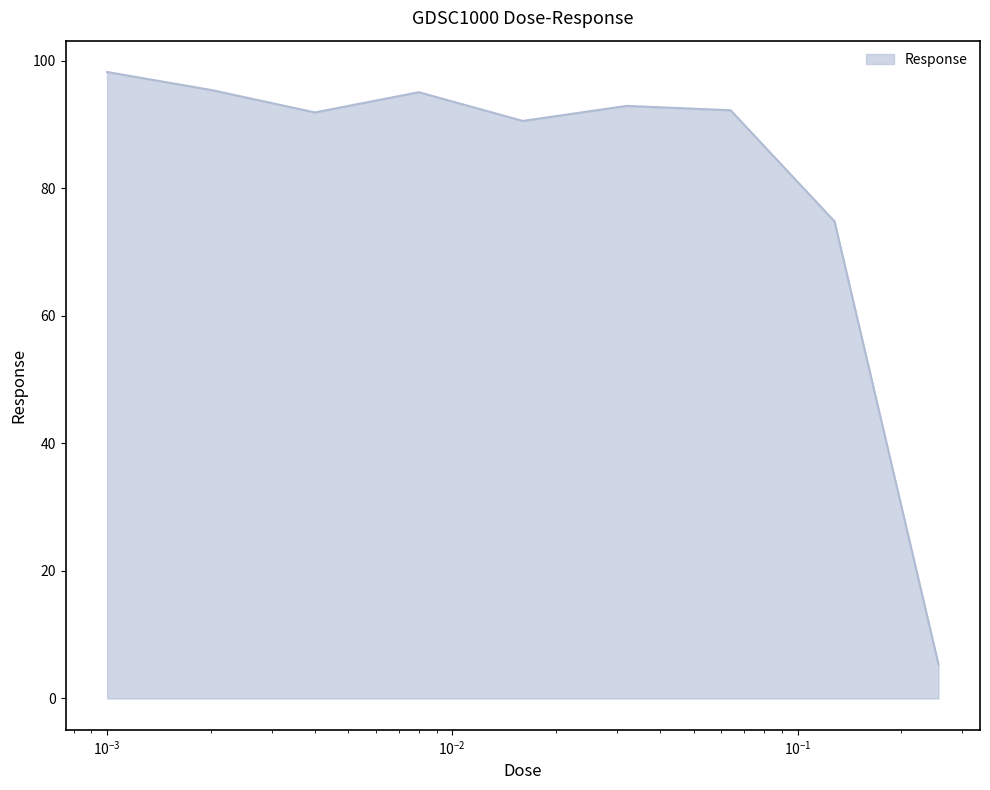

What is the difference between the maximum and minimum values?

92.8